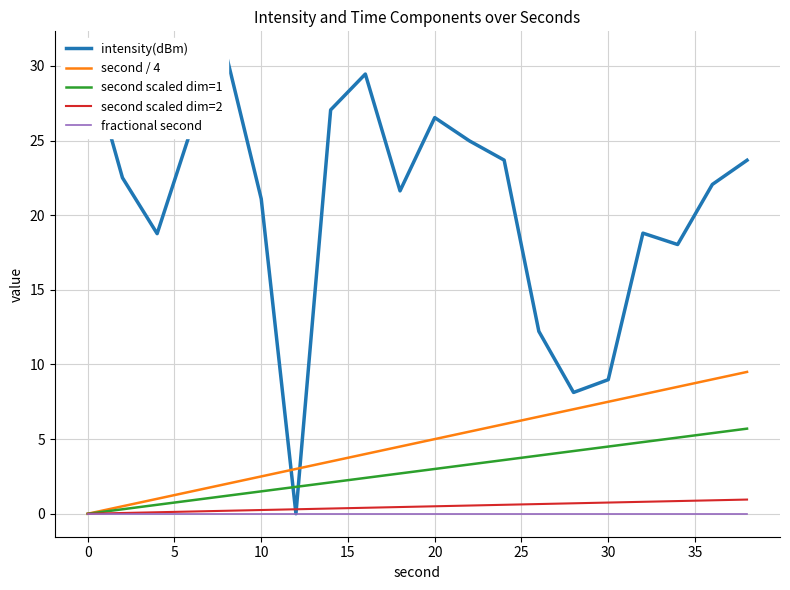

The value of second scaled dim=2 at 0 is 0.0. True or false?

True